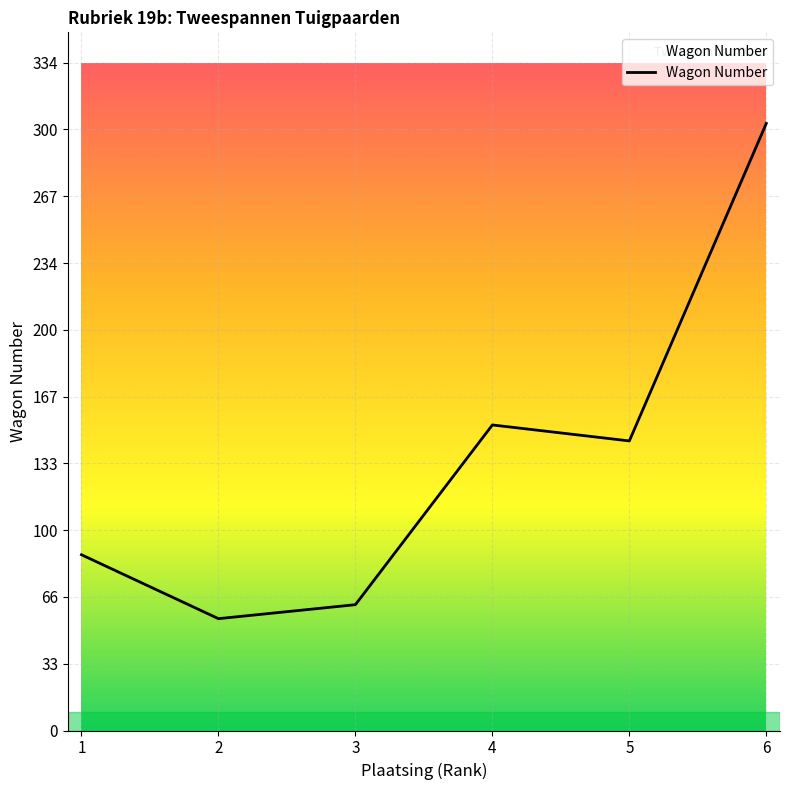

Rank the categories by value from highest to lowest.

6, 4, 5, 1, 3, 2